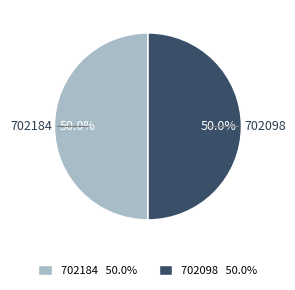

To the nearest percent, what is the combined percentage of 702098 and 702184?

100%